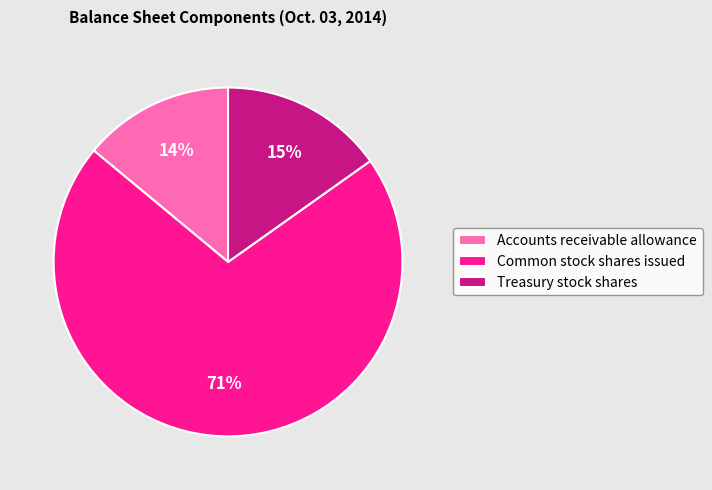

The Treasury stock shares slice represents 25% of the pie. True or false?

False